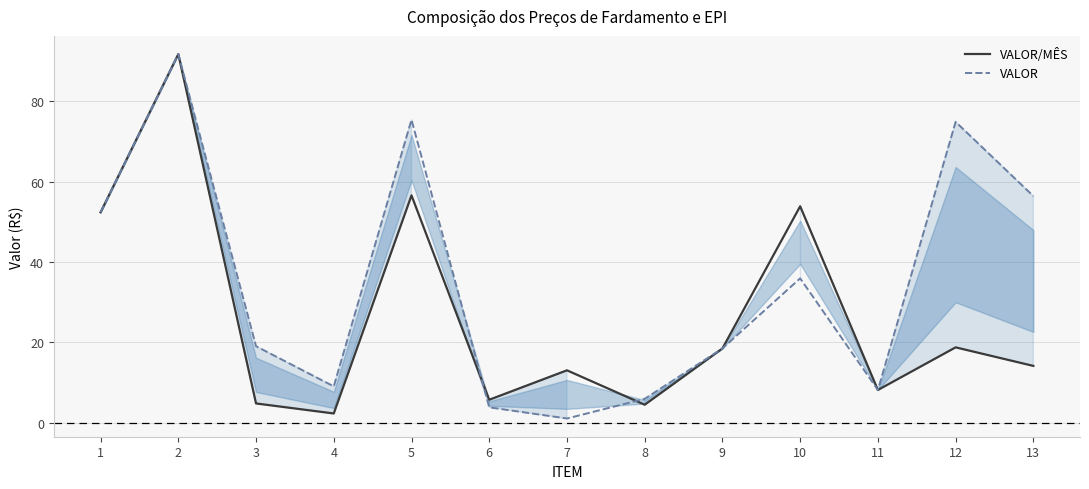

At which category does VALOR/MÊS reach its first local peak?

2